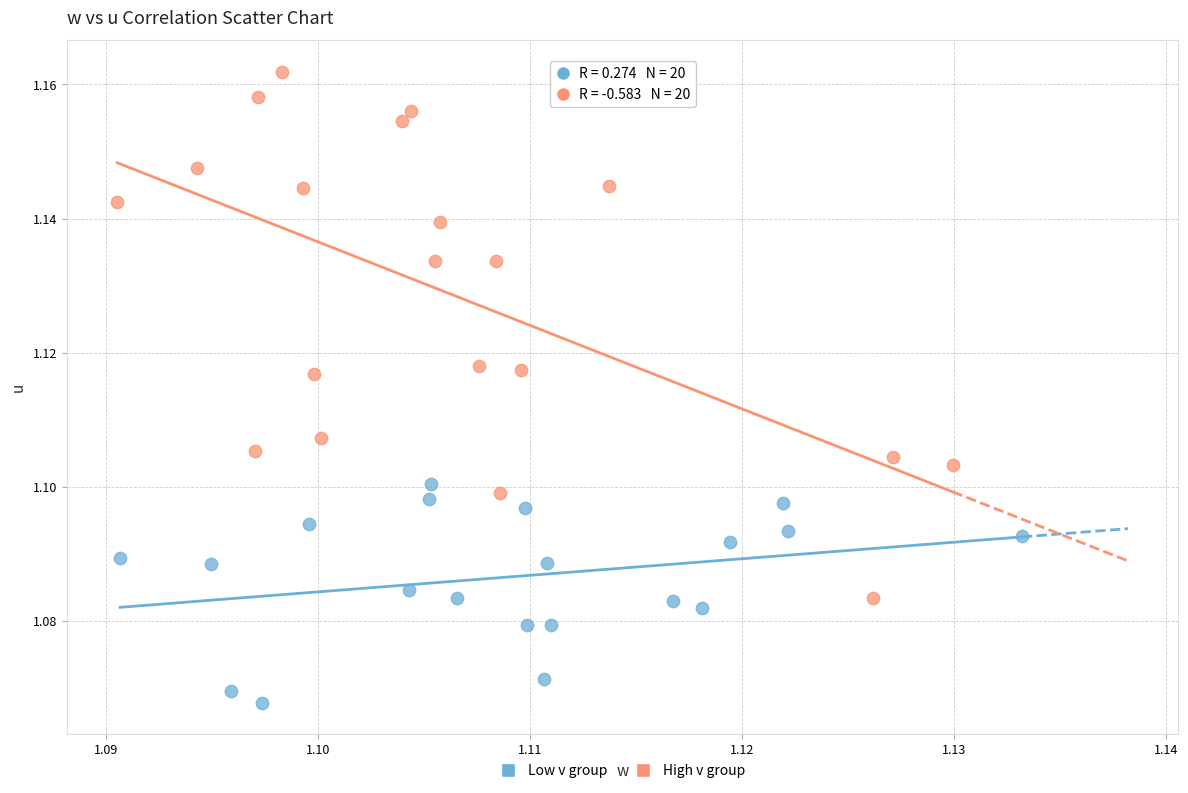

Which series has the widest spread of Y values?

High v group